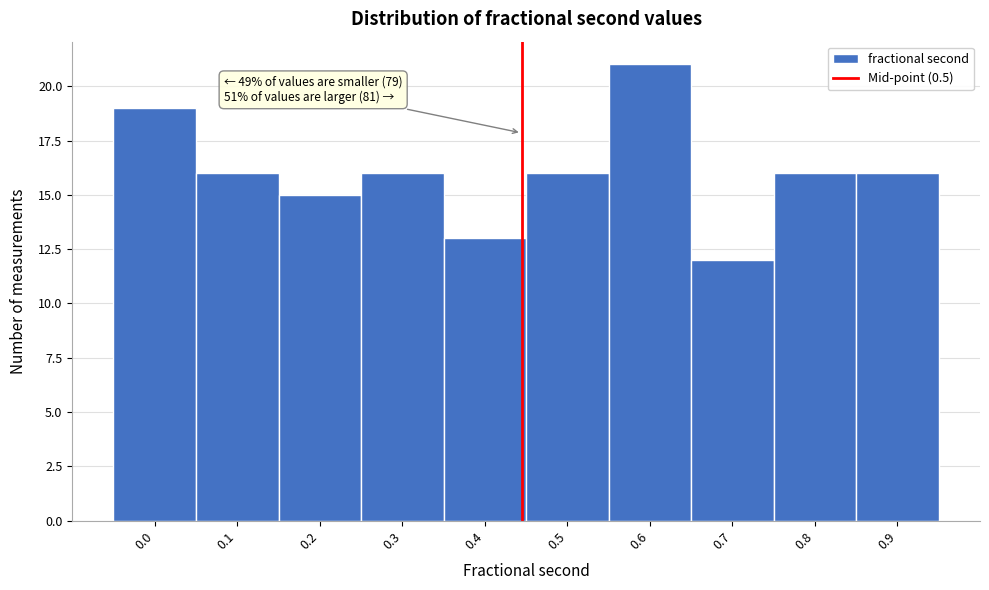

Reading right to left, extract all data points from this chart.

0.9=16	0.8=16	0.7=12	0.6=21	0.5=16	0.4=13	0.3=16	0.2=15	0.1=16	0.0=19